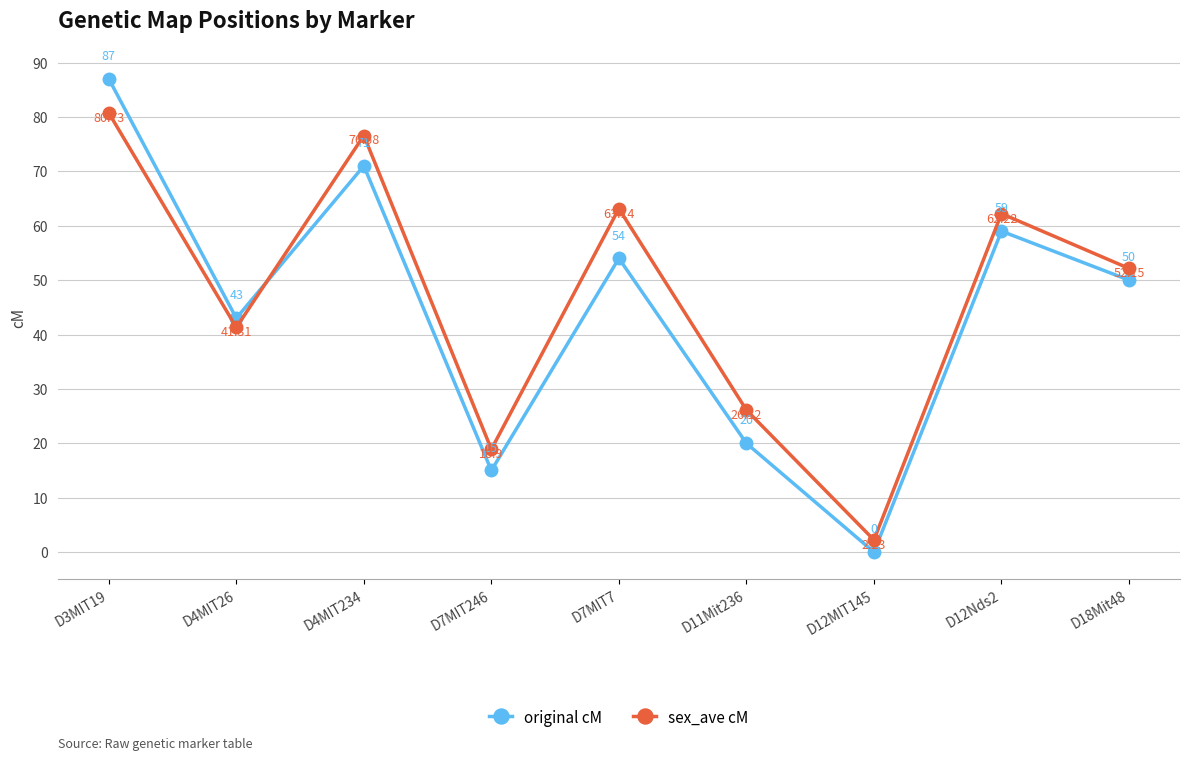

How many series are shown in this chart?

2